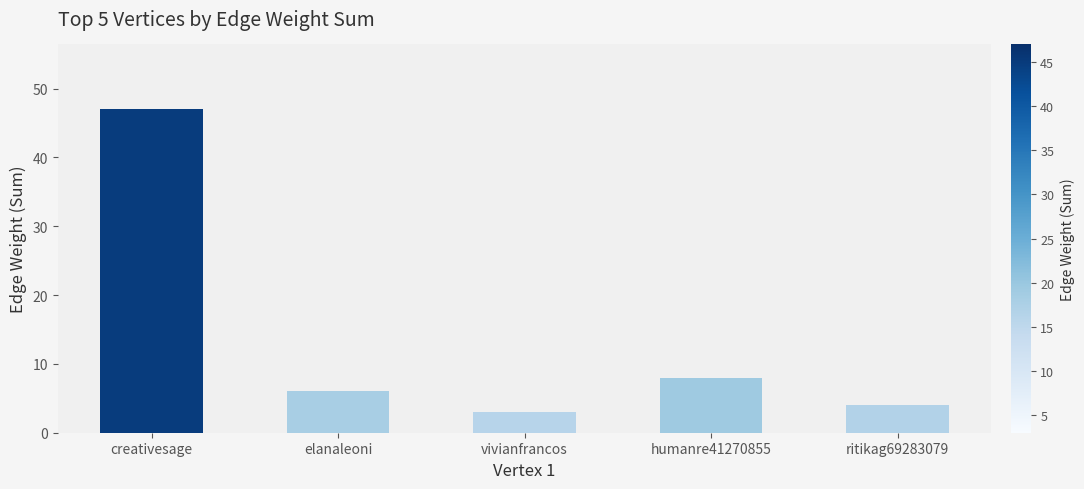

Which category has the lowest value across all series?

vivianfrancos